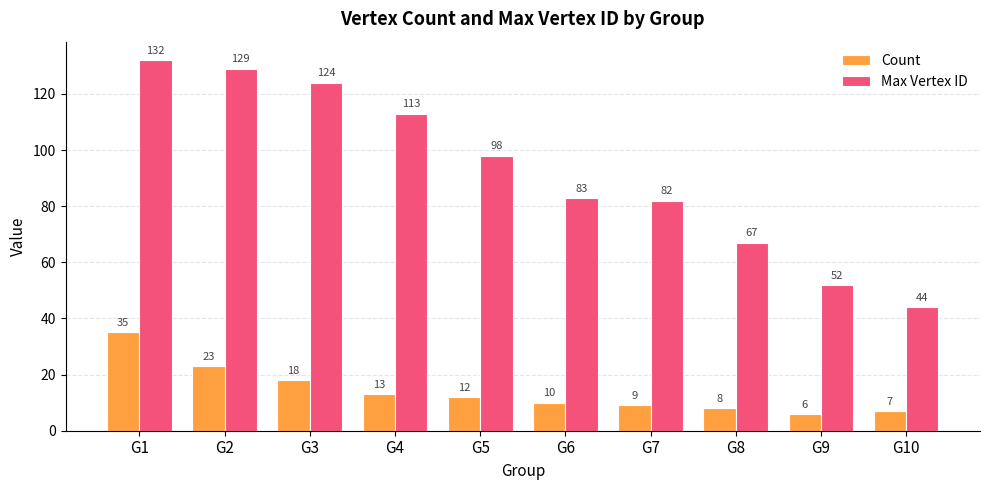

Which category has the lowest value across all series?

G9